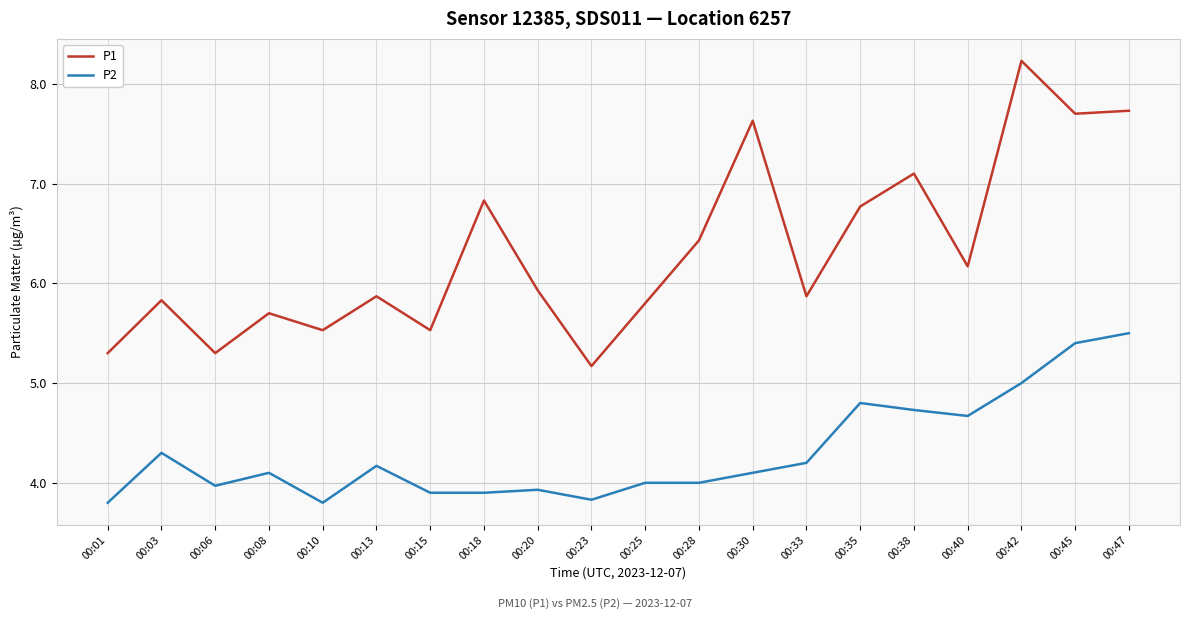

At which label is P1 closest to 6?

00:20